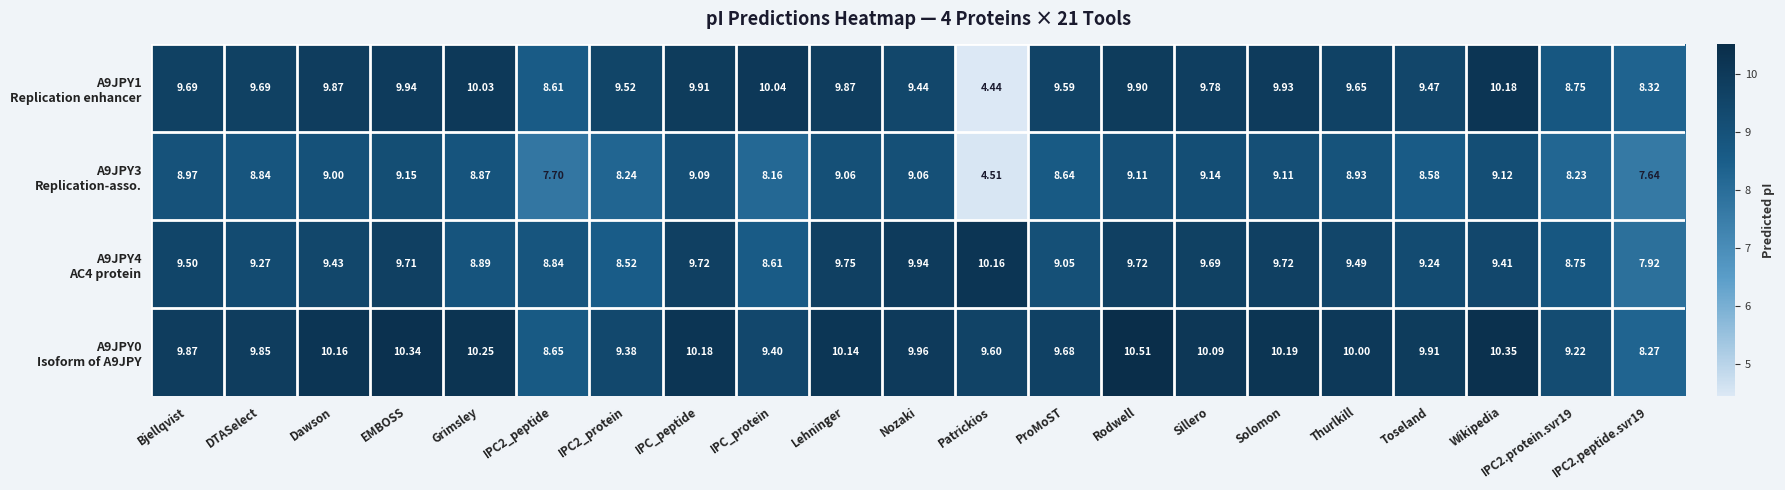

Which label corresponds to the smallest value in the chart?

Patrickios